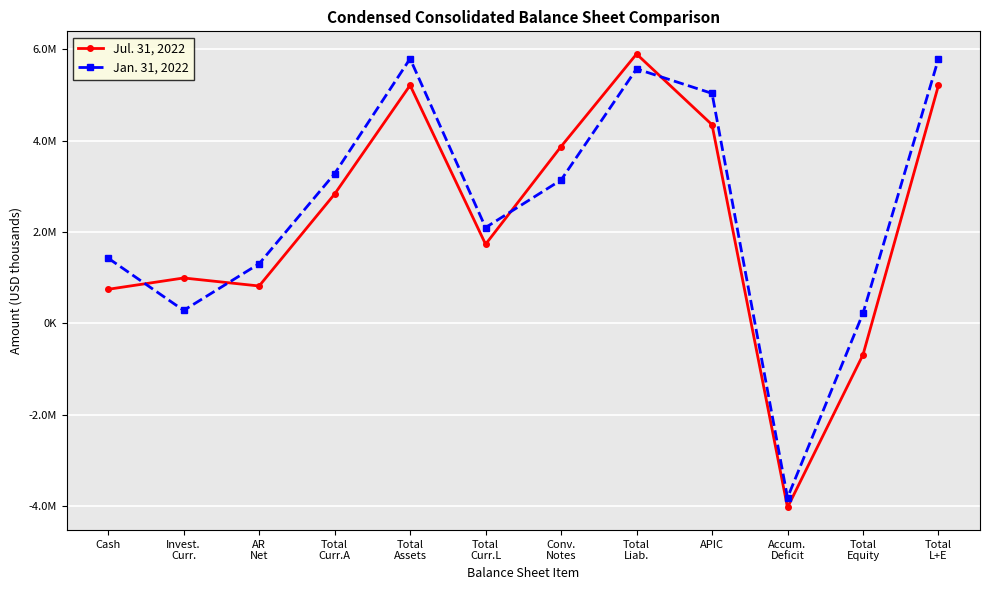

Which has a higher value, Total
Curr.L or Conv.
Notes?

Conv.
Notes